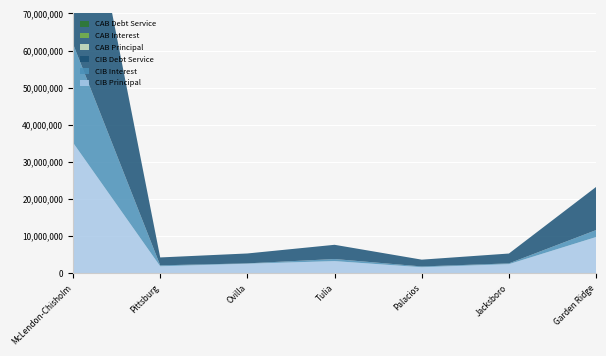

Reading right to left, extract all data points from this chart.

CIB Principal: Garden Ridge=9760000.0	Jacksboro=2455000.0	Palacios=1627000.0	Tulia=3273000.0	Ovilla=2570000.0	Pittsburg=1881000.0	McLendon-Chisholm=35180000.0
CIB Interest: Garden Ridge=1867706.2	Jacksboro=202298.8	Palacios=205062.8	Tulia=559915.4	Ovilla=95755.5	Pittsburg=249604.5	McLendon-Chisholm=26600831.4
CIB Debt Service: Garden Ridge=11627706.2	Jacksboro=2657298.8	Palacios=1832062.8	Tulia=3832915.4	Ovilla=2665755.5	Pittsburg=2130604.5	McLendon-Chisholm=61780831.4
CAB Principal: Garden Ridge=0.0	Jacksboro=0.0	Palacios=0.0	Tulia=0.0	Ovilla=0.0	Pittsburg=0.0	McLendon-Chisholm=0.0
CAB Interest: Garden Ridge=0.0	Jacksboro=0.0	Palacios=0.0	Tulia=0.0	Ovilla=0.0	Pittsburg=0.0	McLendon-Chisholm=0.0
CAB Debt Service: Garden Ridge=0.0	Jacksboro=0.0	Palacios=0.0	Tulia=0.0	Ovilla=0.0	Pittsburg=0.0	McLendon-Chisholm=0.0